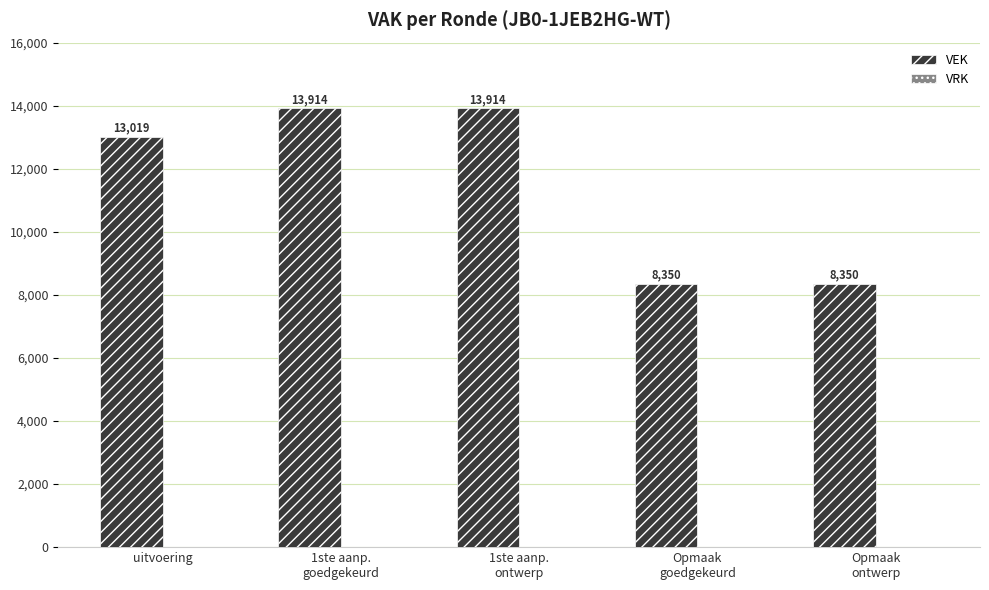

What is the sum of all values?

57547